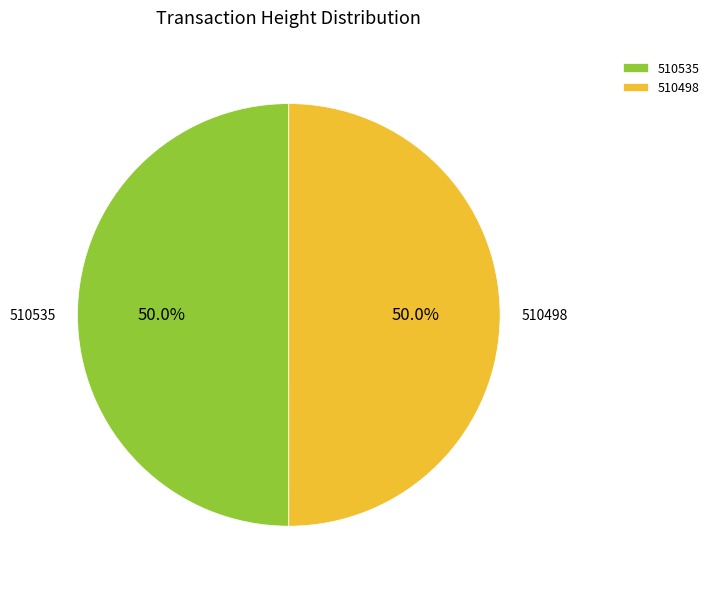

What percentage is NOT represented by 510498?

50.0%